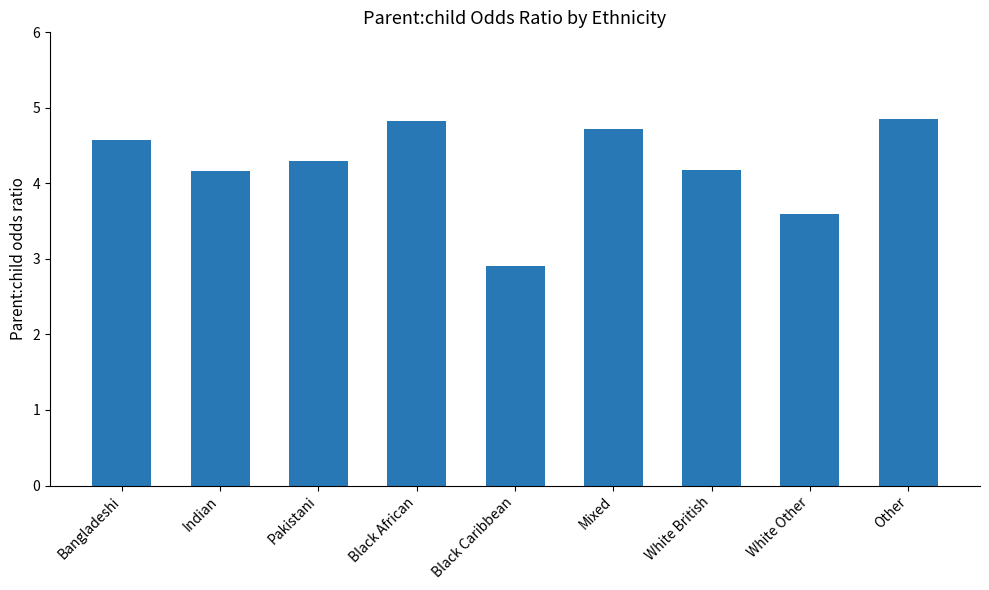

Is it true that the value at White Other is 2.5?

False